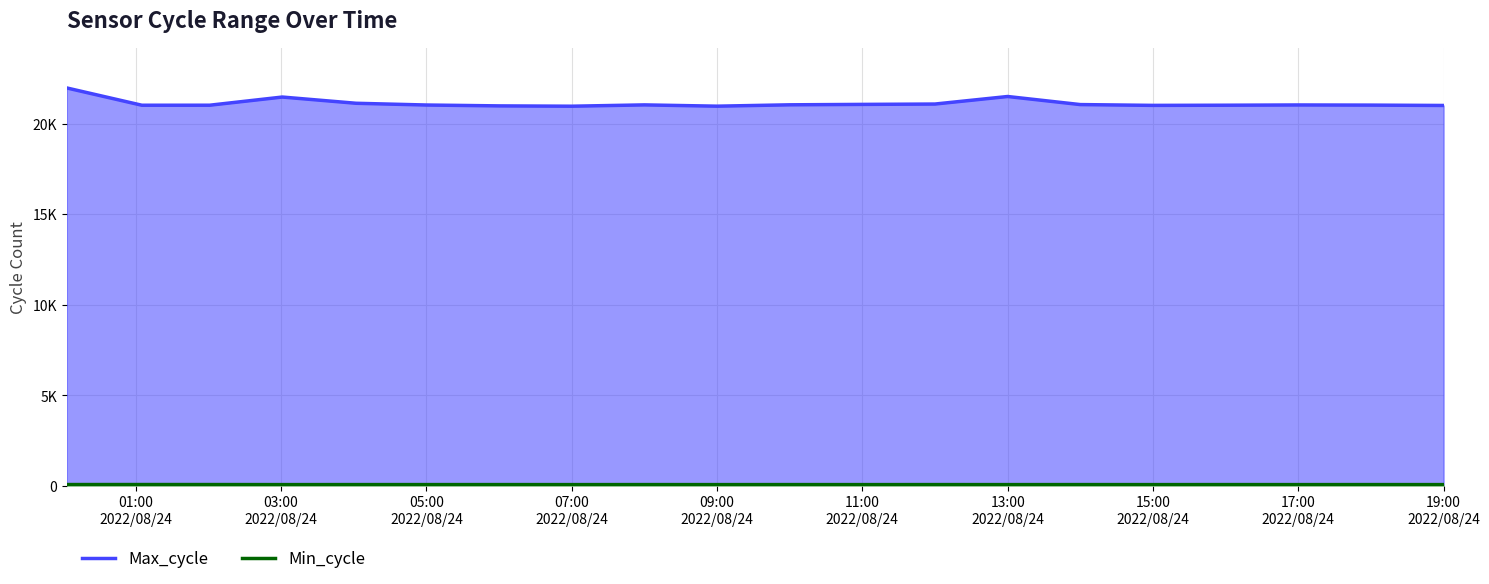

What are all the series names shown in the legend?

Min_cycle, Max_cycle